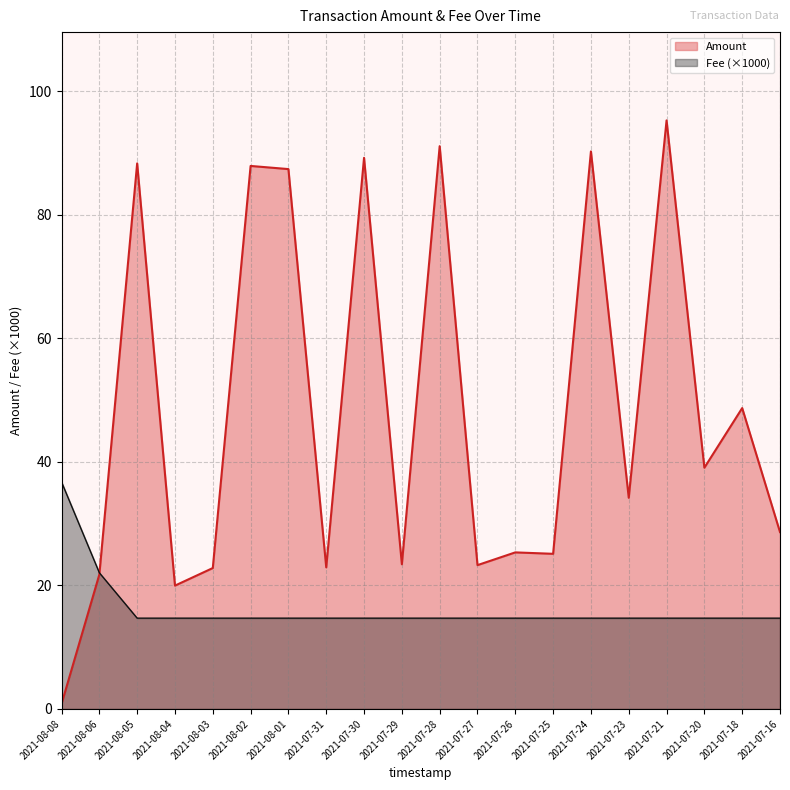

Which label corresponds to the largest value in the chart?

2021-07-21